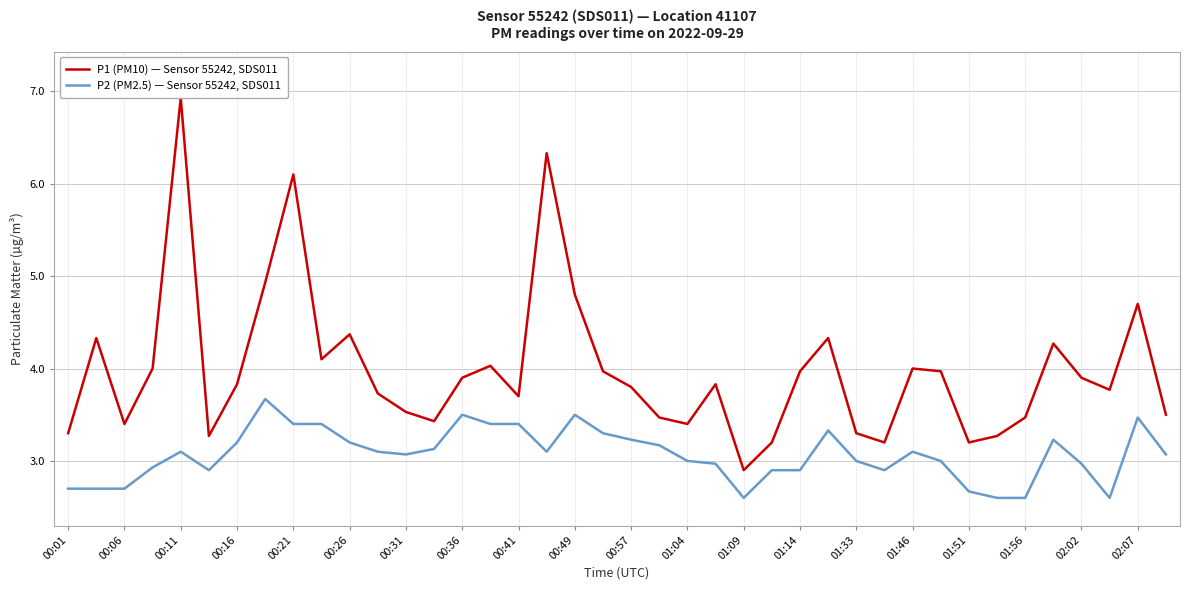

Reading left to right, list all the values displayed in this chart.

P1 (PM10) — Sensor 55242, SDS011: 3.3	4.3	3.4	4.0	6.9	3.3	3.8	4.9	6.1	4.1	4.4	3.7	3.5	3.4	3.9	4.0	3.7	6.3	4.8	4.0	3.8	3.5	3.4	3.8	2.9	3.2	4.0	4.3	3.3	3.2	4.0	4.0	3.2	3.3	3.5	4.3	3.9	3.8	4.7	3.5
P2 (PM2.5) — Sensor 55242, SDS011: 2.7	2.7	2.7	2.9	3.1	2.9	3.2	3.7	3.4	3.4	3.2	3.1	3.1	3.1	3.5	3.4	3.4	3.1	3.5	3.3	3.2	3.2	3.0	3.0	2.6	2.9	2.9	3.3	3.0	2.9	3.1	3.0	2.7	2.6	2.6	3.2	3.0	2.6	3.5	3.1